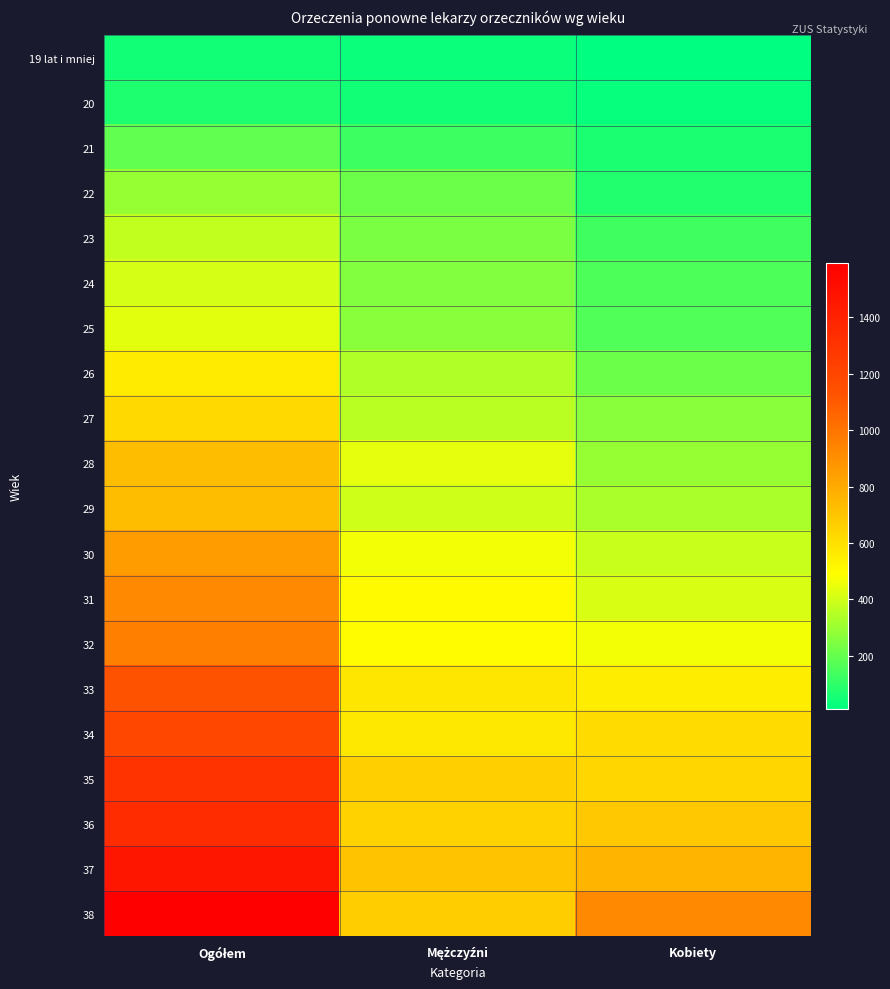

Which label corresponds to the largest value in the chart?

Ogółem